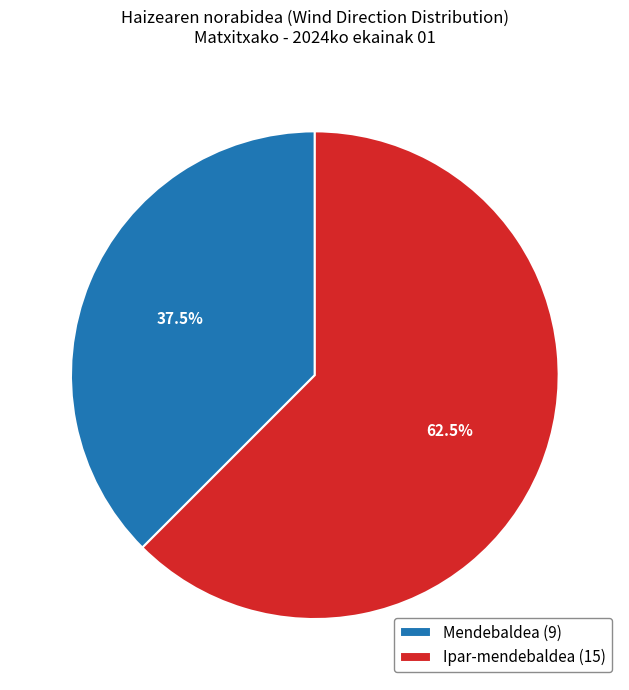

Combined, do Mendebaldea and Ipar-mendebaldea account for over 50%?

Yes